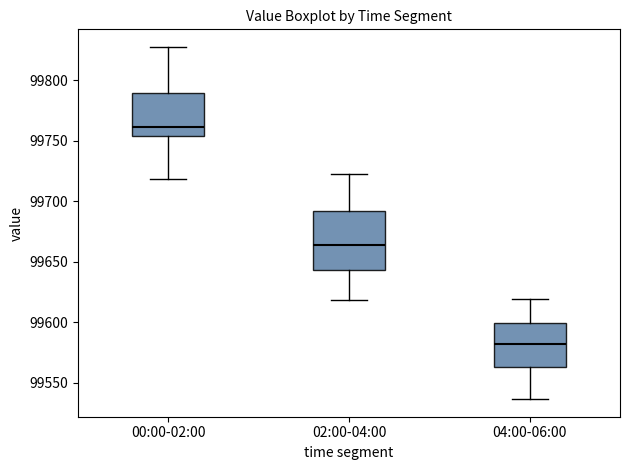

Reading left to right, read every box against the y-axis: the position of its median line, the range the box covers, and the ends of its whiskers. The values are not printed on the chart, so give them approximately, as read against the axis.

00:00-02:00: median 99760, box 99755 to 99790, whiskers 99720 to 99825
02:00-04:00: median 99665, box 99645 to 99690, whiskers 99620 to 99725
04:00-06:00: median 99580, box 99565 to 99600, whiskers 99535 to 99620